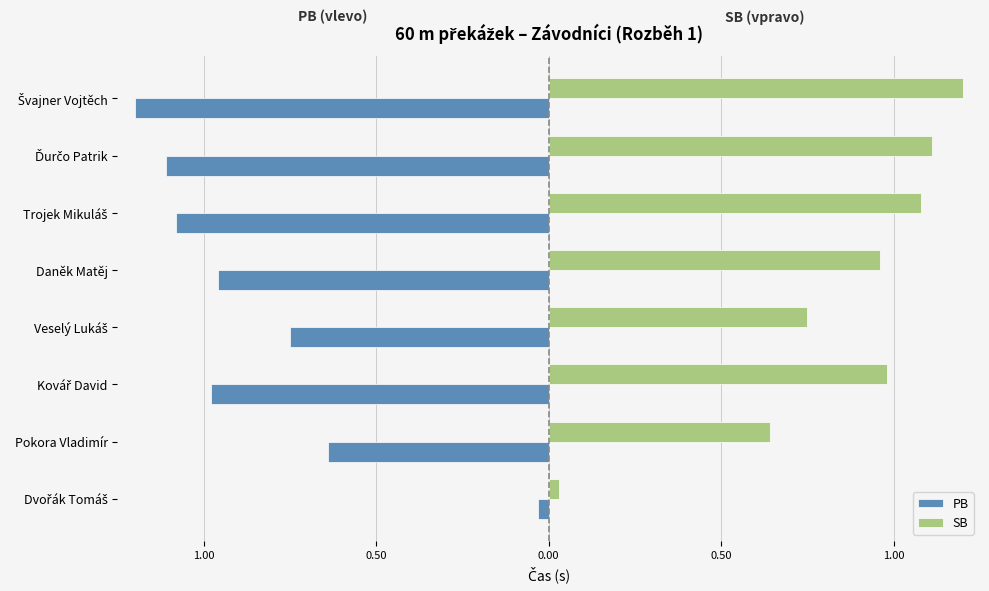

What are all the series names shown in the legend?

PB, SB